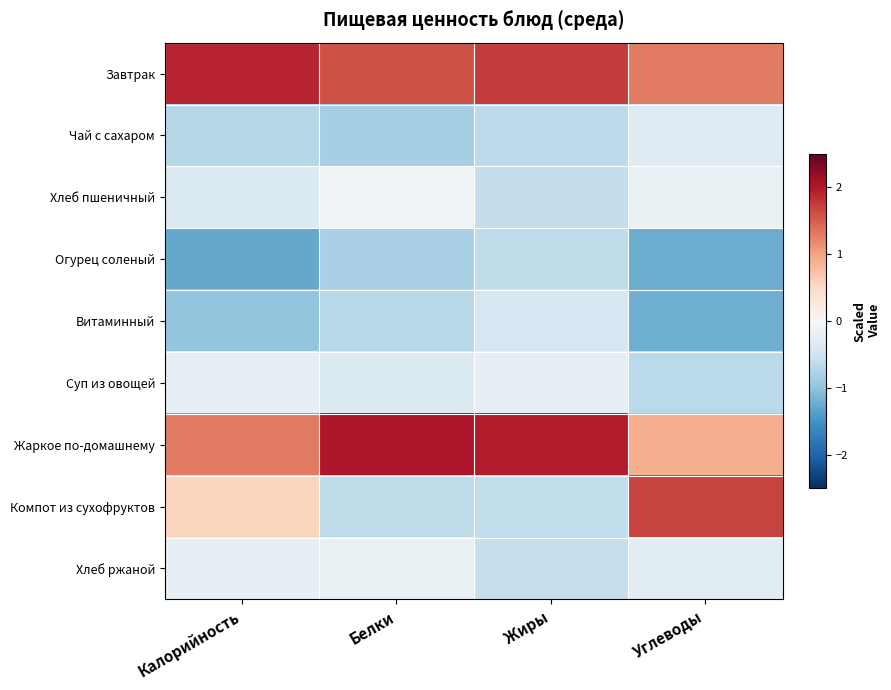

Reading left to right, transcribe all the data shown in this chart.

Завтрак: Калорийность=1.9	Белки=1.6	Жиры=1.7	Углеводы=1.3
Чай с сахаром: Калорийность=-0.7	Белки=-0.8	Жиры=-0.7	Углеводы=-0.3
Хлеб пшеничный: Калорийность=-0.4	Белки=-0.1	Жиры=-0.6	Углеводы=-0.2
Огурец соленый: Калорийность=-1.3	Белки=-0.8	Жиры=-0.6	Углеводы=-1.2
Витаминный: Калорийность=-1.0	Белки=-0.7	Жиры=-0.4	Углеводы=-1.2
Суп из овощей: Калорийность=-0.2	Белки=-0.4	Жиры=-0.2	Углеводы=-0.7
Жаркое по-домашнему: Калорийность=1.3	Белки=2.0	Жиры=2.0	Углеводы=0.9
Компот из сухофруктов: Калорийность=0.6	Белки=-0.6	Жиры=-0.6	Углеводы=1.7
Хлеб ржаной: Калорийность=-0.2	Белки=-0.2	Жиры=-0.6	Углеводы=-0.3